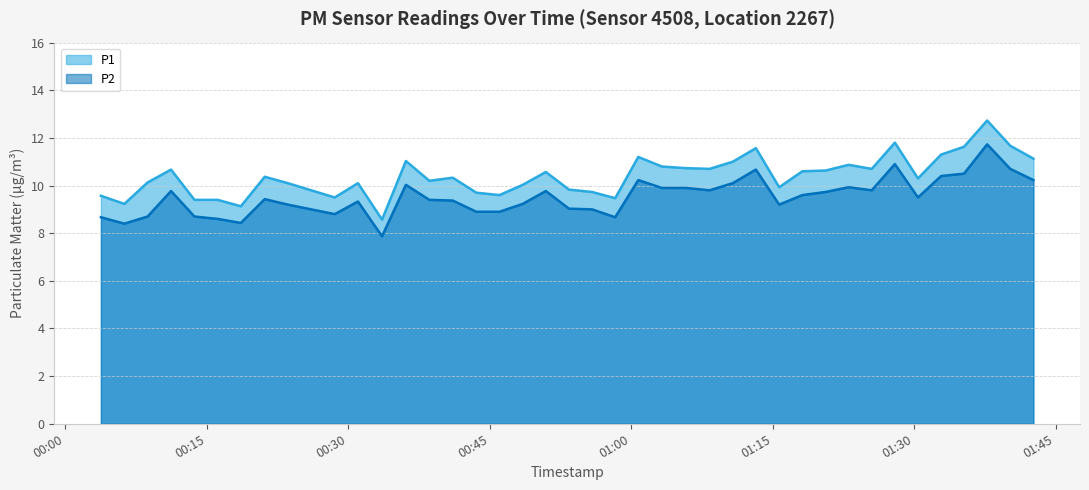

How many data points in P1 are above 10?

27